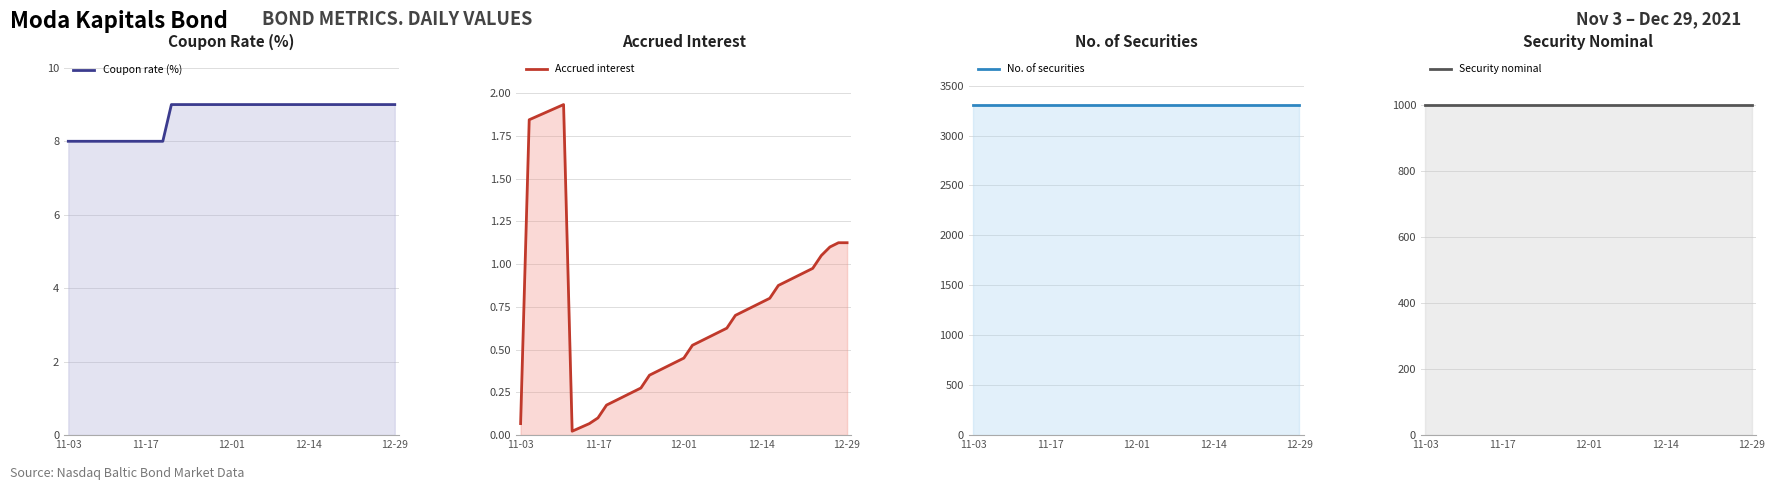

What is the label of the 17th point from the right?

22